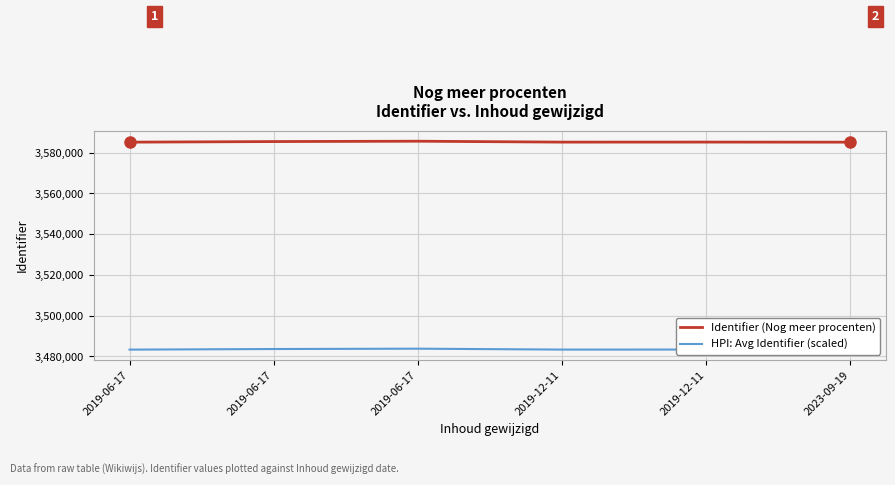

What is the total value across all series at 2019-06-17?

7068441.4